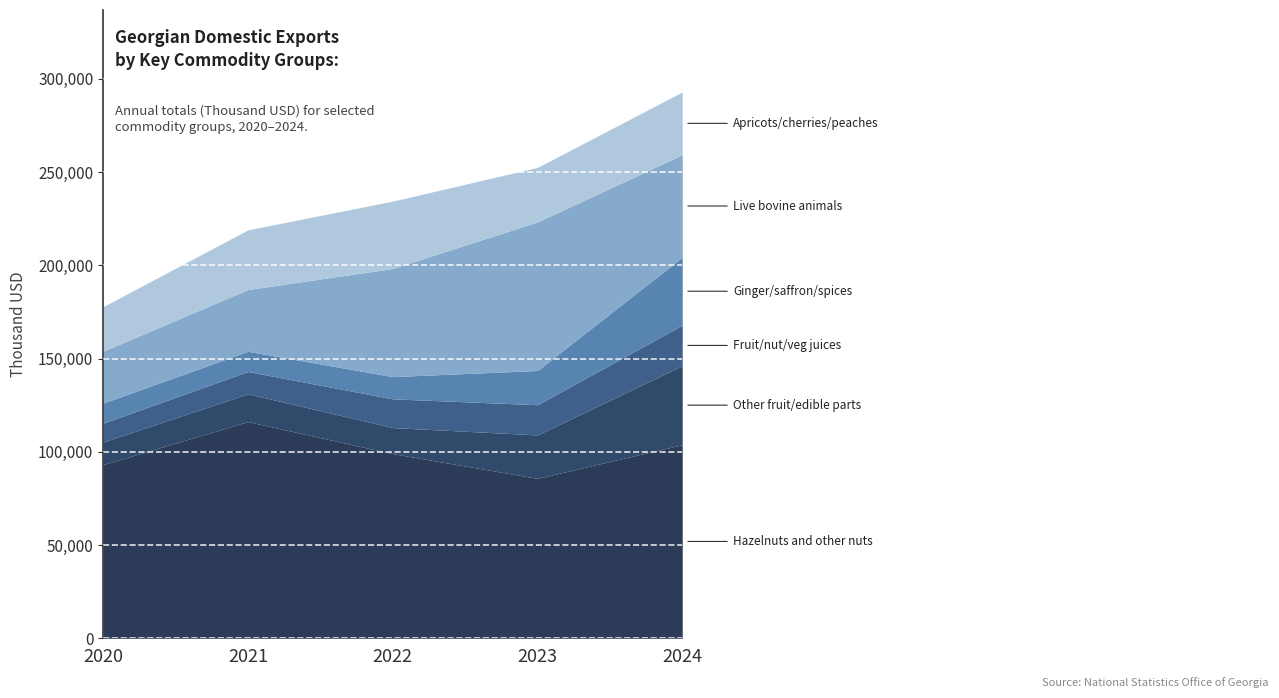

How many data points in Other fruit/edible parts are above 14888?

3